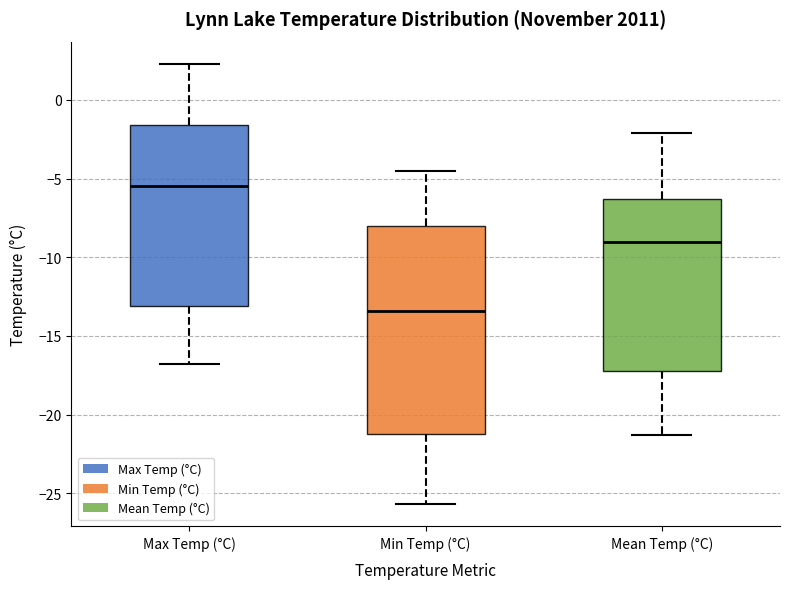

Which box has the lowest median line?

Min Temp (°C)